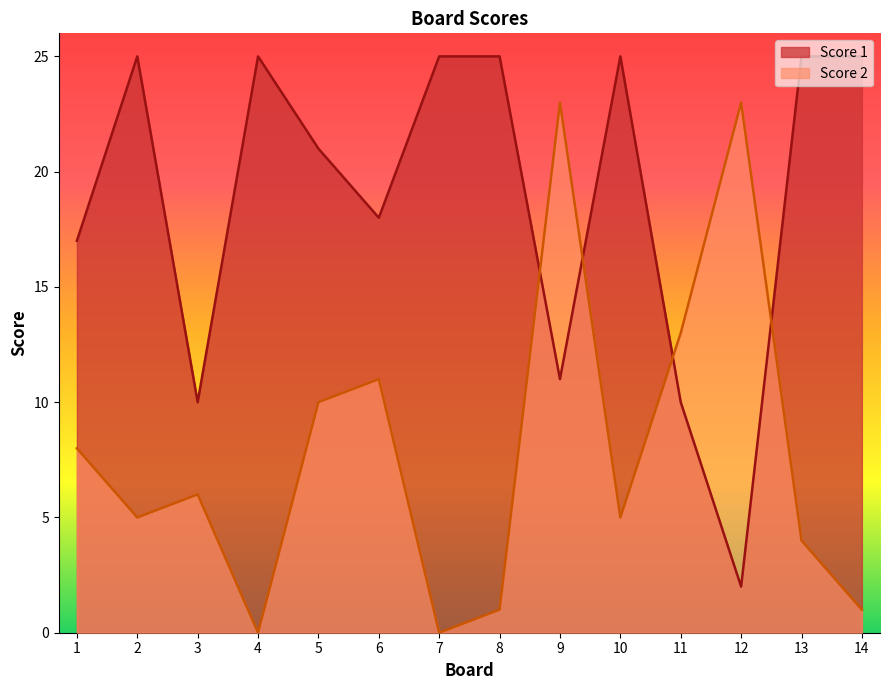

At which category is the sum across all series the highest?

9